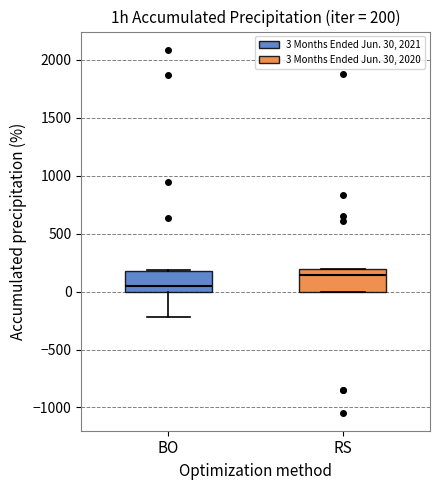

Which box's median line is the highest?

RS